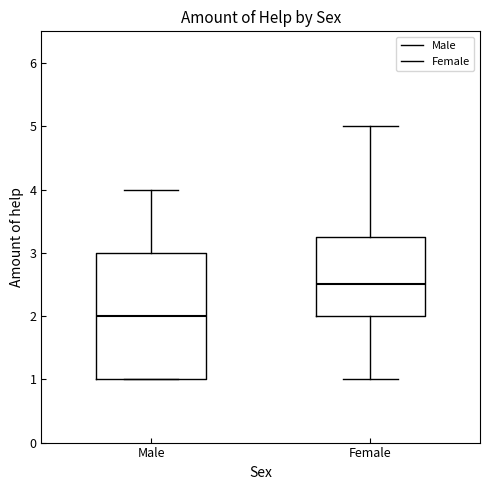

Reading left to right, transcribe this box plot: for each box, give where its median line is, the range the box spans, and where its two whiskers end, as read against the y-axis. The values are not printed on the chart, so give them approximately, as read against the axis.

Male: median 2.0, box 1.0 to 3.0, whiskers 1.0 to 4.0
Female: median 2.5, box 2.0 to 3.3, whiskers 1.0 to 5.0